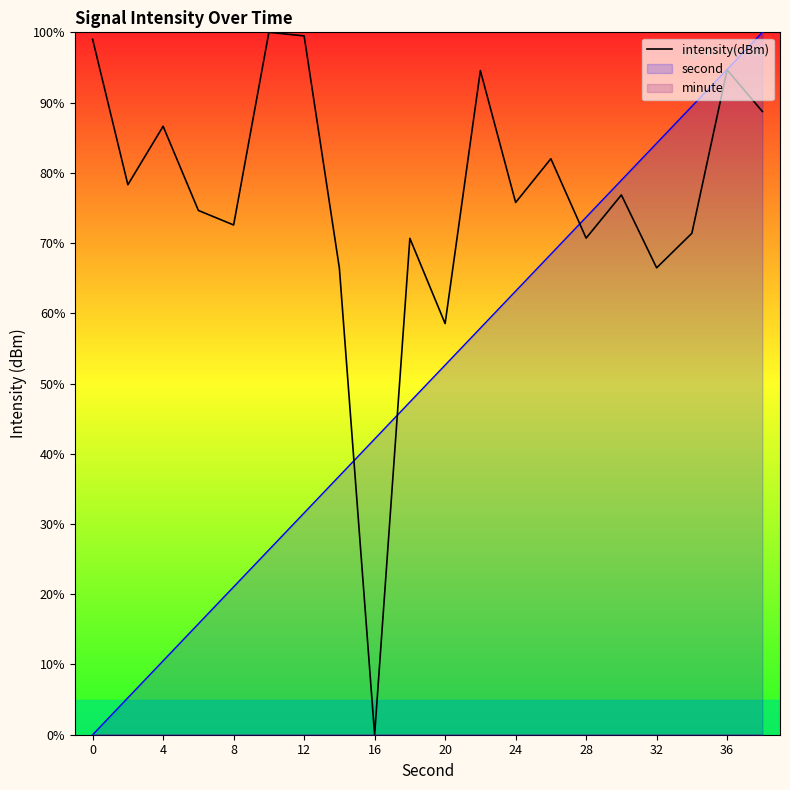

Where is intensity(dBm) nearest to the value 50?

20